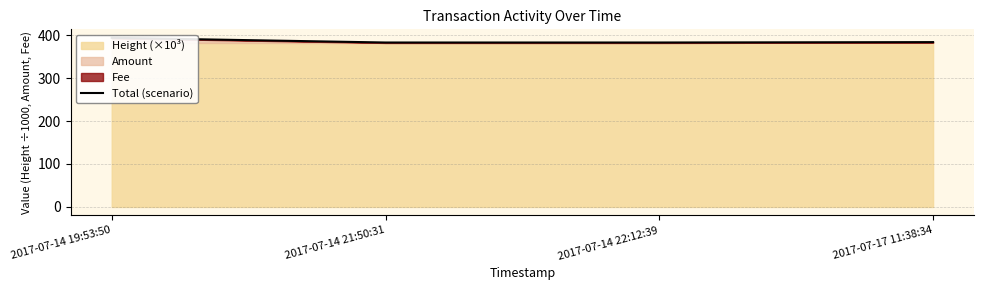

How many points are lower than both their immediate neighbors (excluding endpoints)?

1